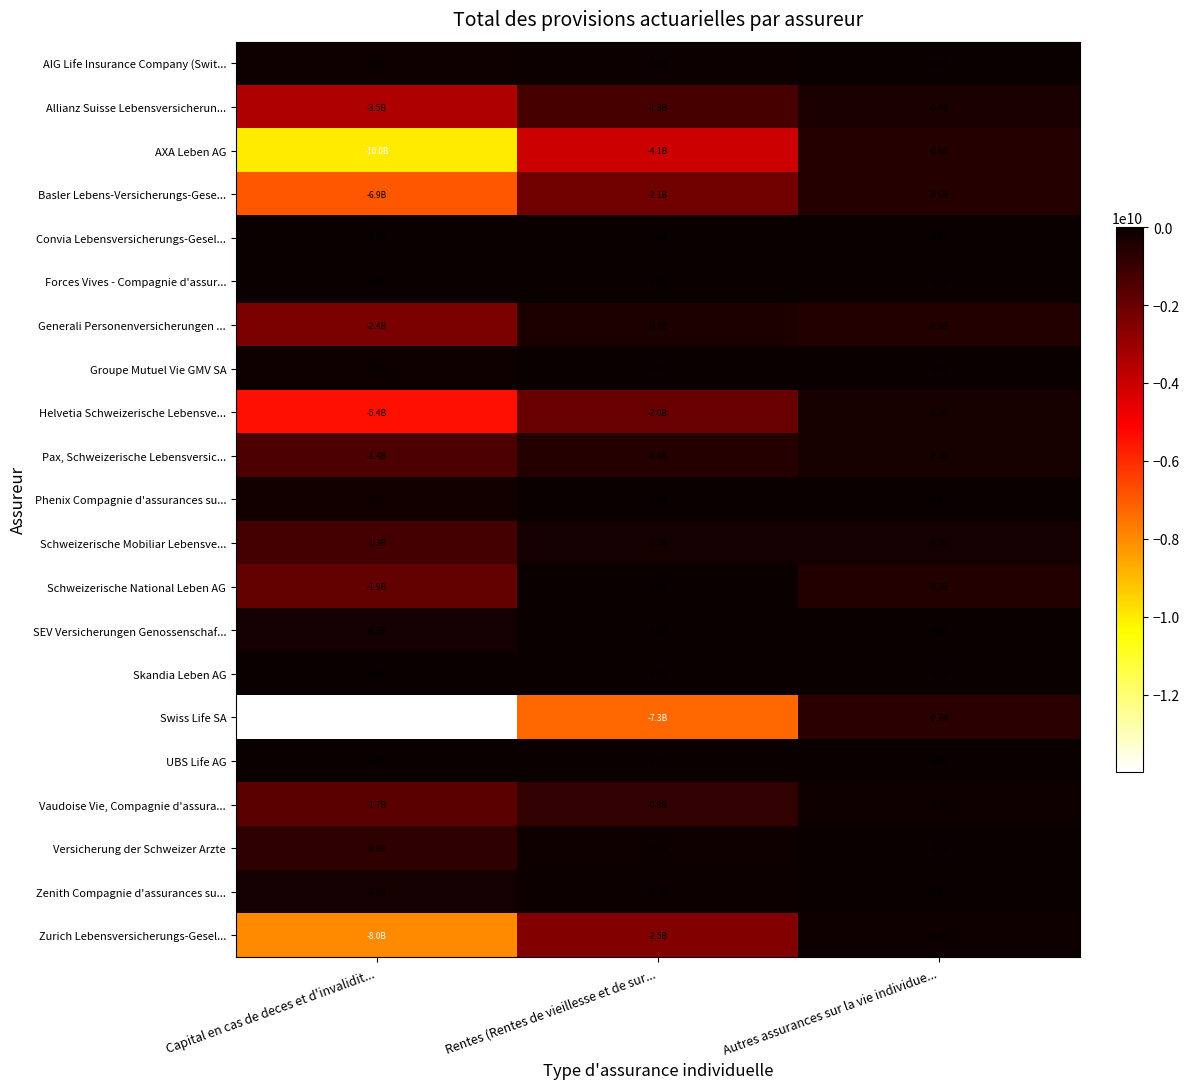

At Rentes (Rentes de vieillesse et de sur..., list the series in order from largest to smallest.

Convia Lebensversicherungs-Gesel..., Forces Vives - Compagnie d'assur..., Schweizerische National Leben AG, Skandia Leben AG, UBS Life AG, SEV Versicherungen Genossenschaf..., Groupe Mutuel Vie GMV SA, Phenix Compagnie d'assurances su..., AIG Life Insurance Company (Swit..., Zenith Compagnie d'assurances su..., Versicherung der Schweizer Arzte, Schweizerische Mobiliar Lebensve..., Generali Personenversicherungen ..., Pax, Schweizerische Lebensversic..., Vaudoise Vie, Compagnie d'assura..., Allianz Suisse Lebensversicherun..., Helvetia Schweizerische Lebensve..., Basler Lebens-Versicherungs-Gese..., Zurich Lebensversicherungs-Gesel..., AXA Leben AG, Swiss Life SA